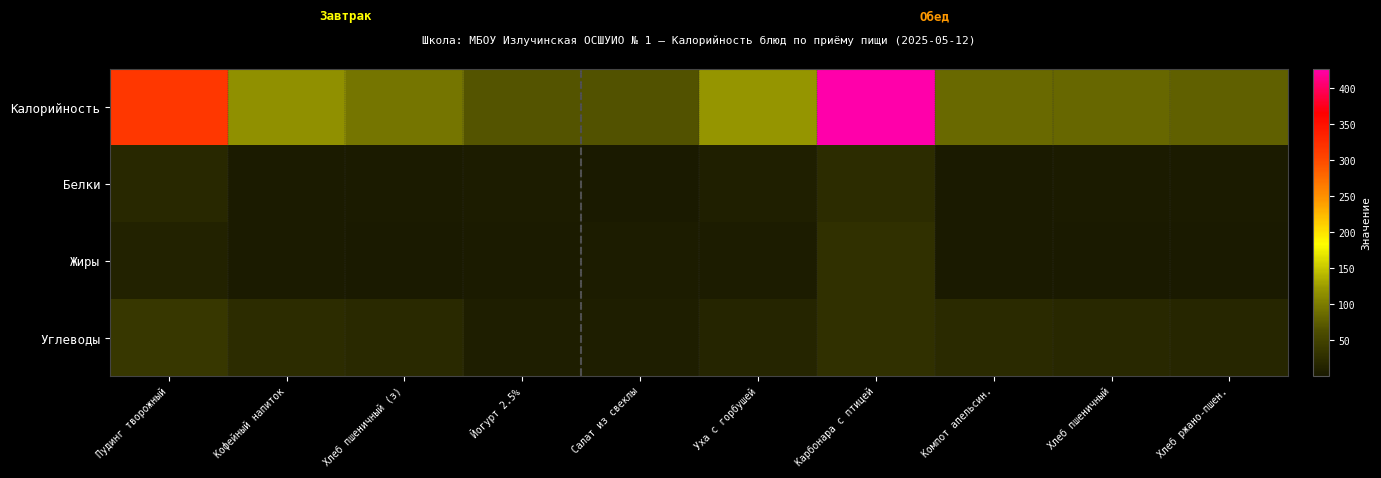

What is the smallest value displayed?

0.1